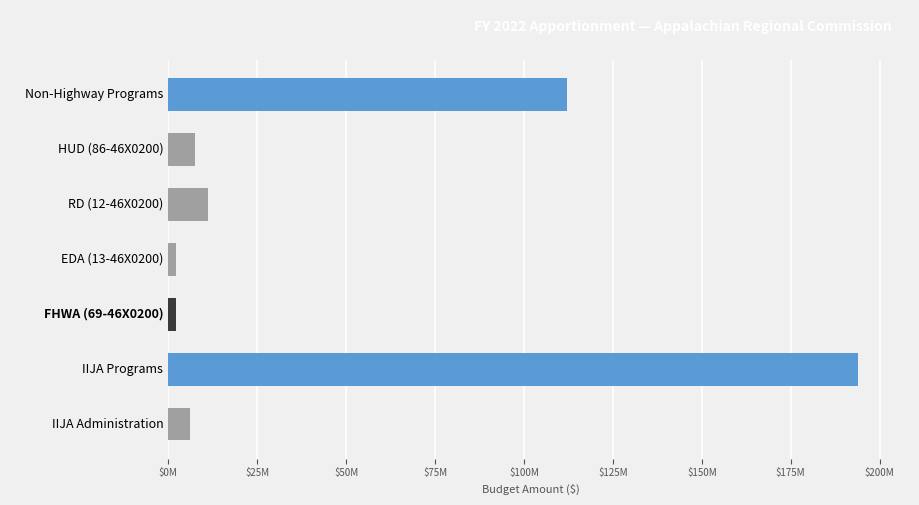

Does the chart contain any negative values?

No